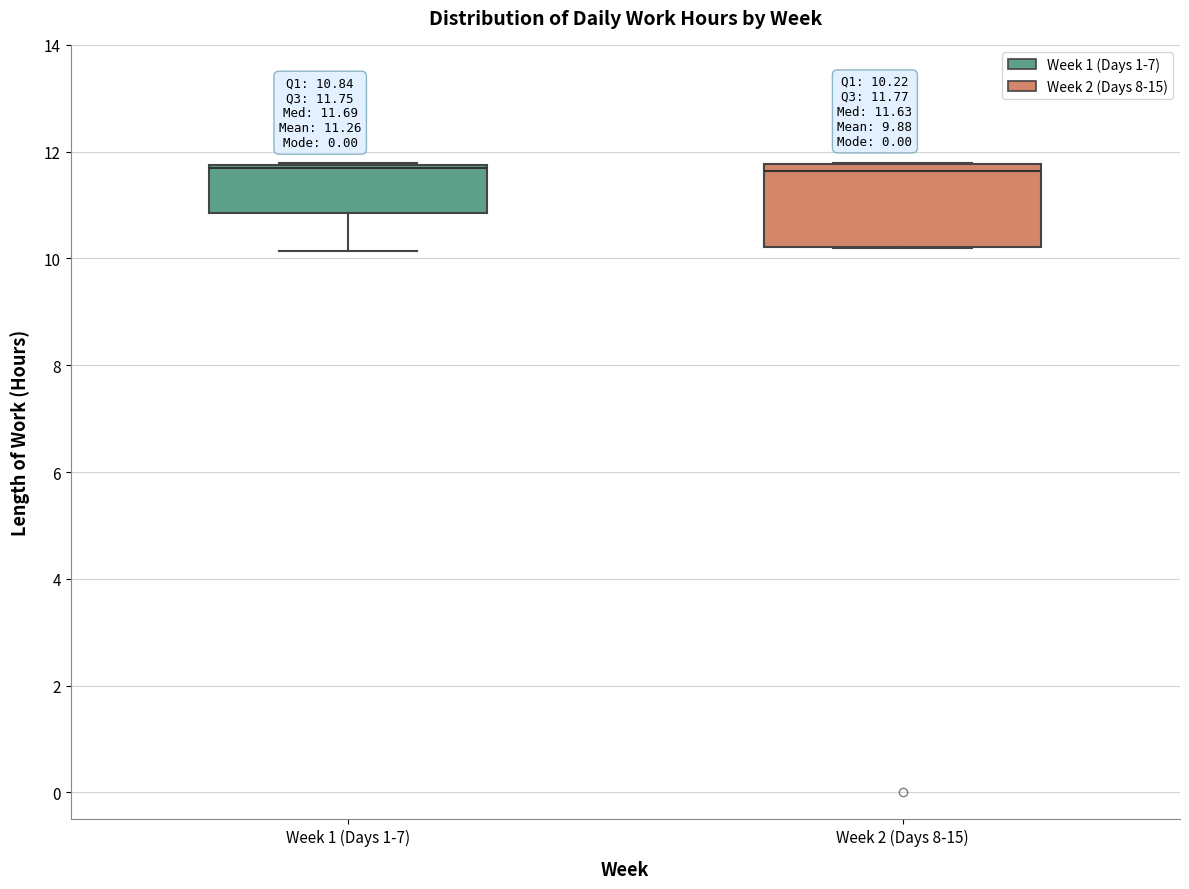

Comparing the boxes themselves (not the whiskers), which one is the tallest?

Week 2 (Days 8-15)